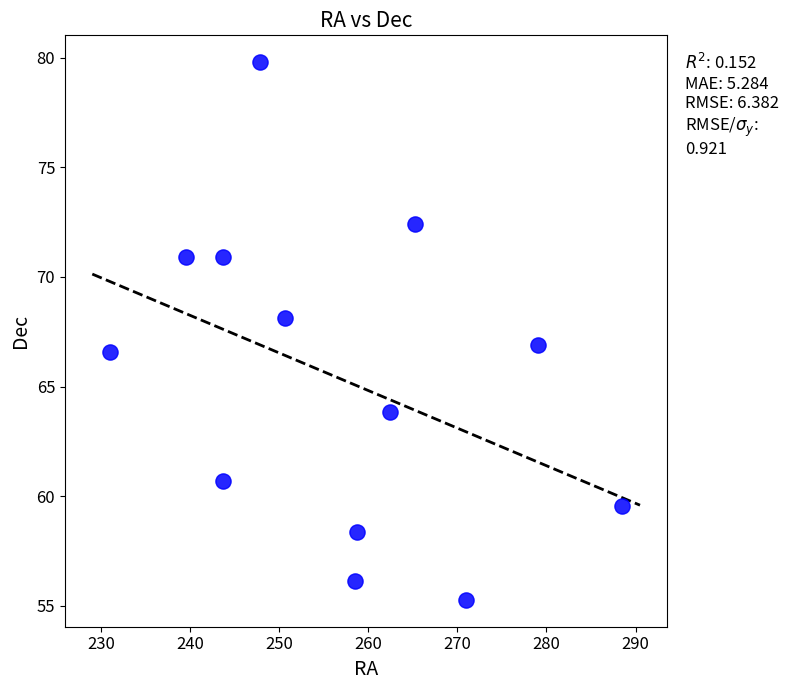

What is the range of Y values (max minus min)?

24.5